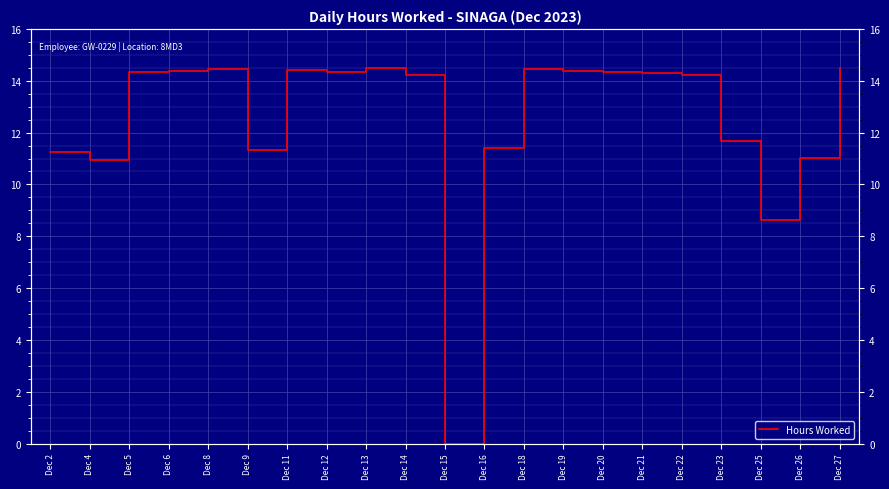

True or false: there are more than 2 points higher than both neighbors.

True